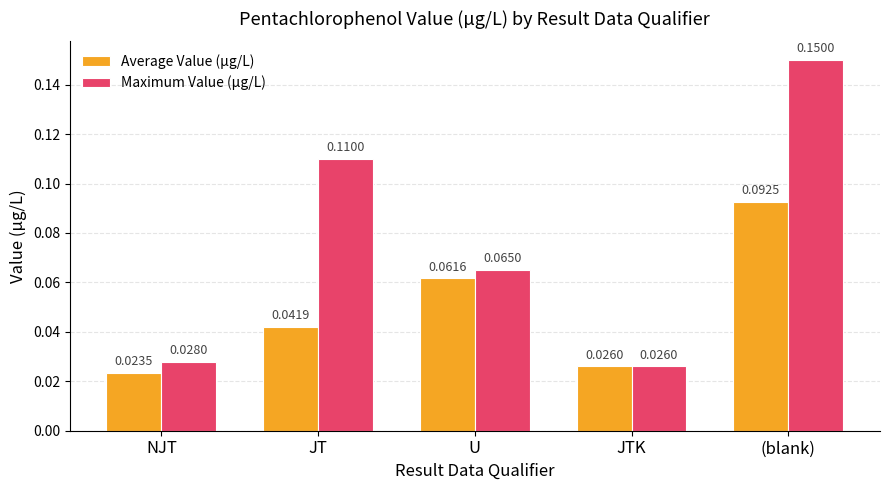

Which series has the widest spread of values?

Maximum Value (µg/L)